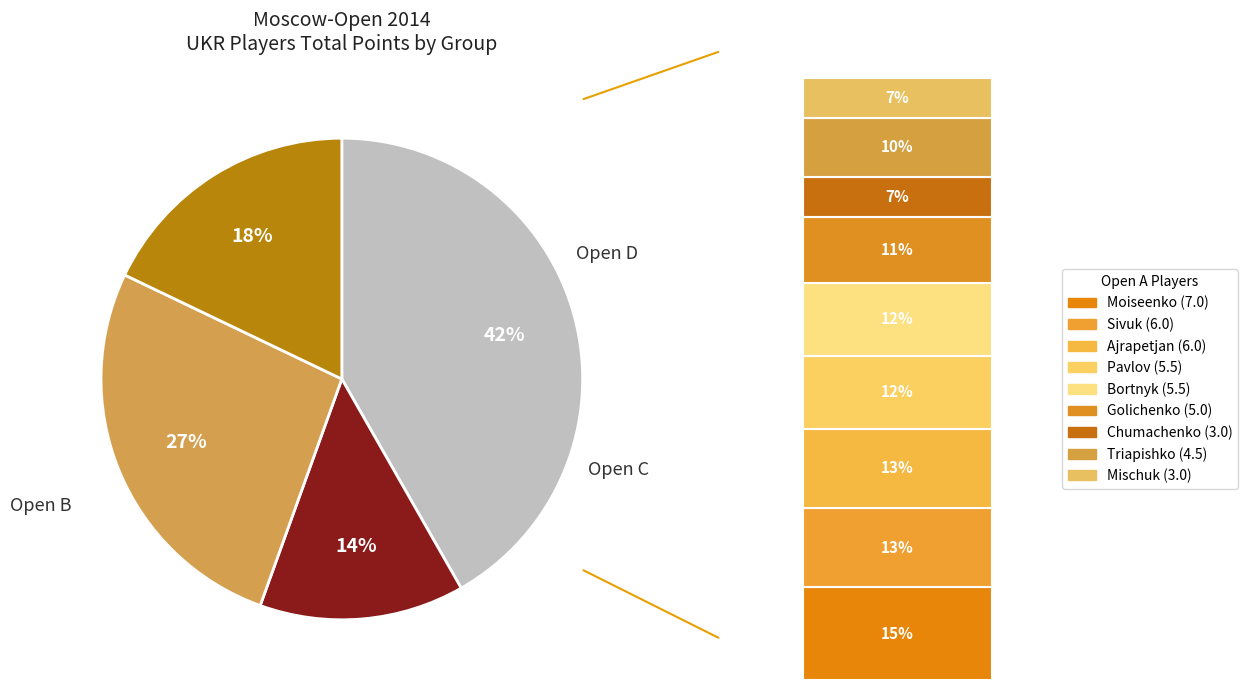

What is the largest slice in the pie chart?

Open A